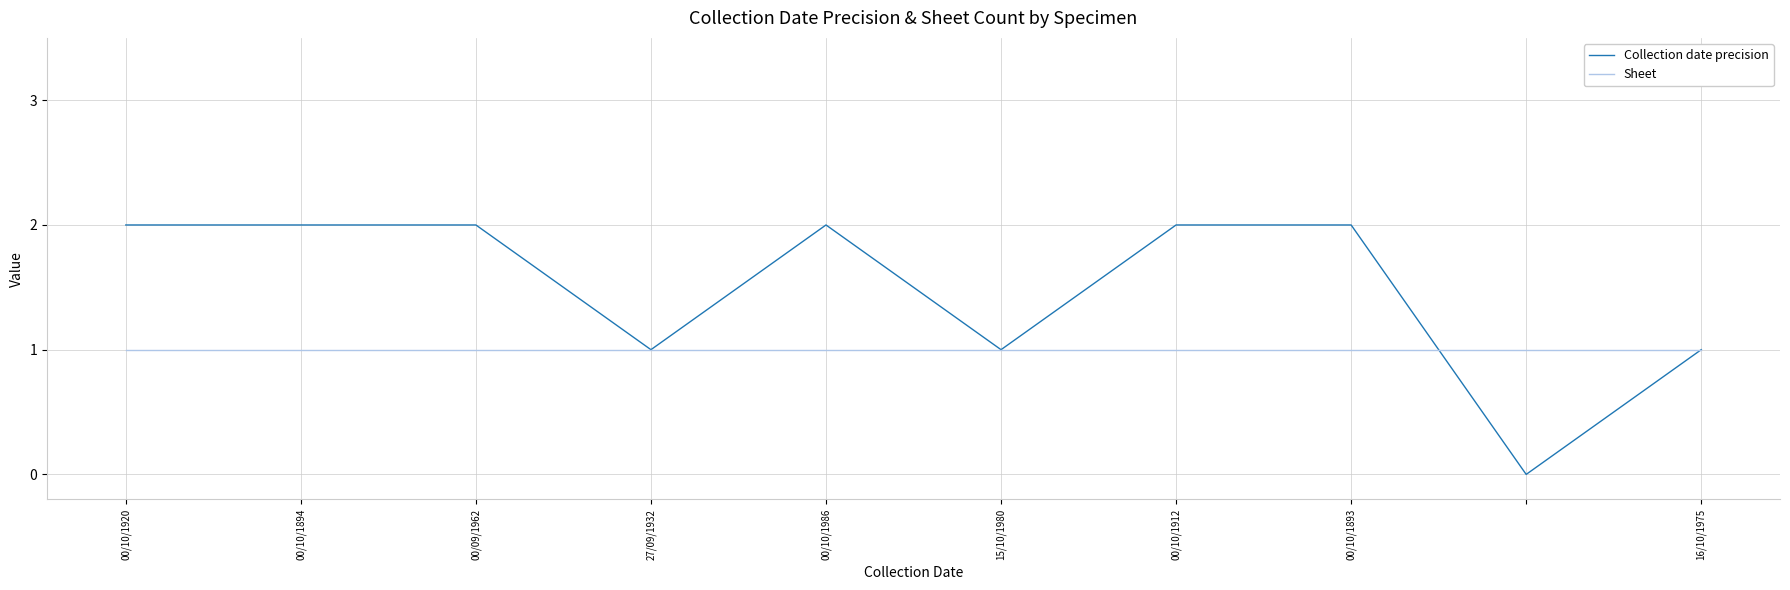

What are all the series names shown in the legend?

Collection date precision, Sheet